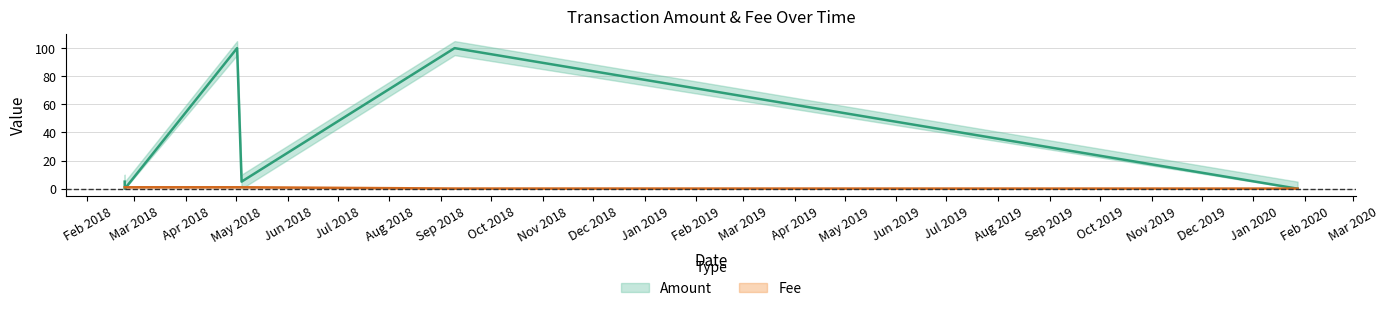

Which series ends up on top after the final intersection of Fee and Amount?

Amount